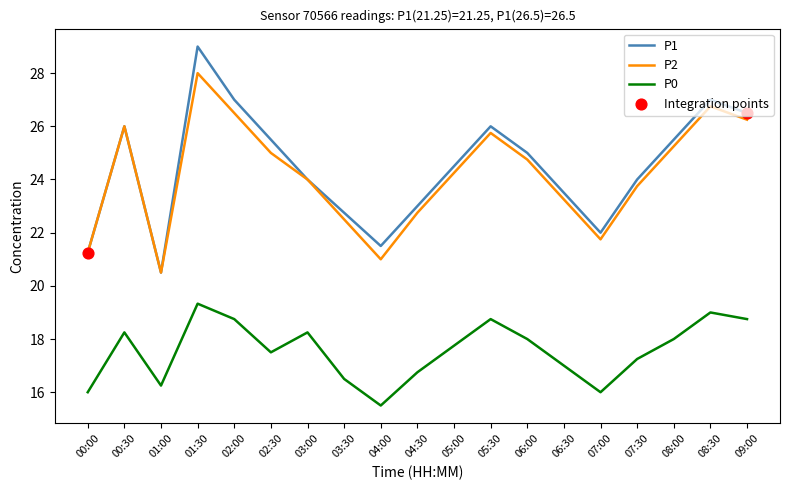

What is the difference between the highest and lowest values at 06:30?

6.5